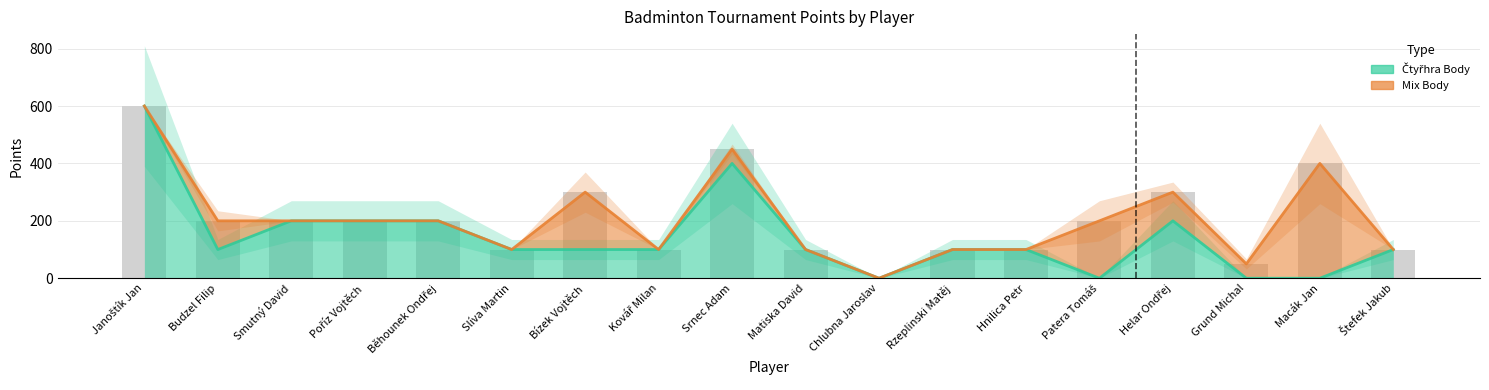

Is it true that the value at Grund Michal is 211?

False